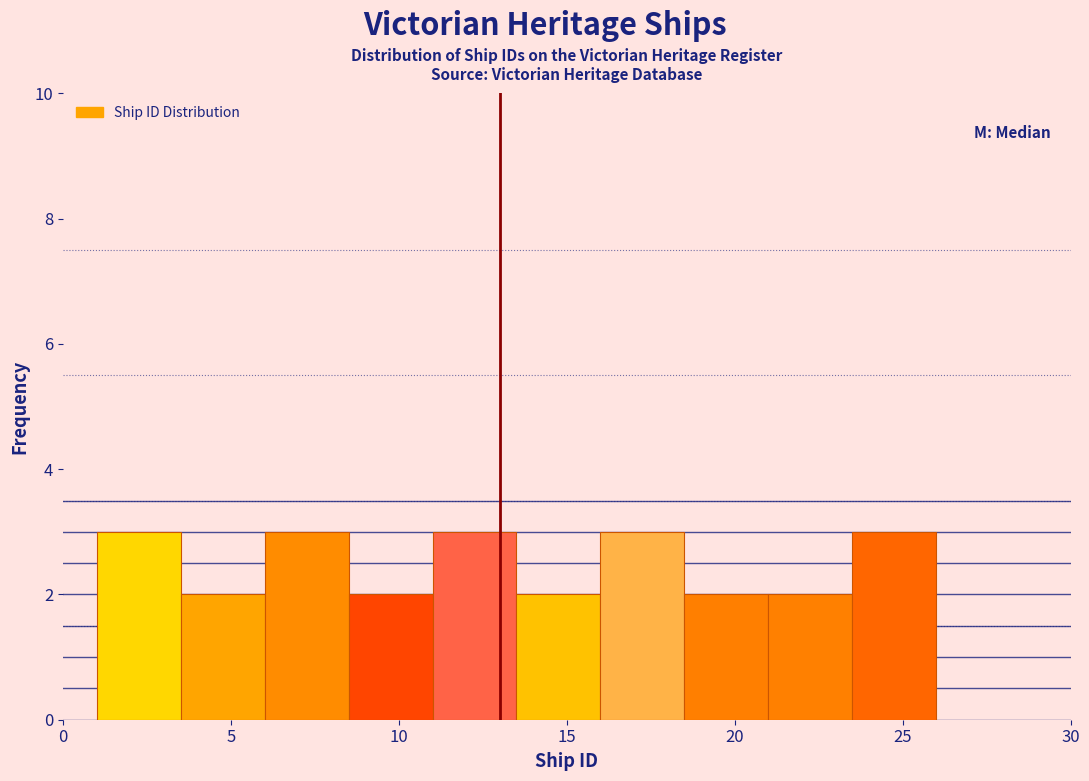

What is the height of the bar covering 23.5 to 26.0 on the x-axis? The values are not printed on the chart, so give them approximately, as read against the axis.

3